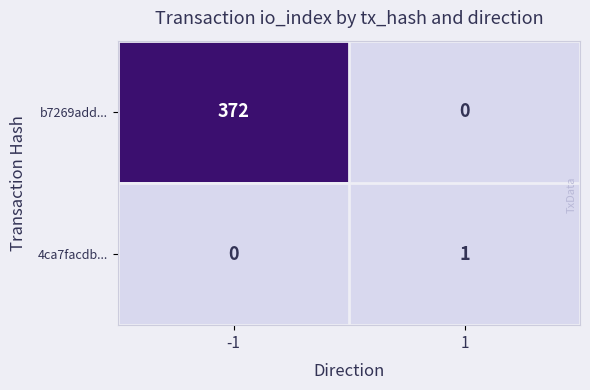

Which series has the largest range (max minus min)?

b7269add...